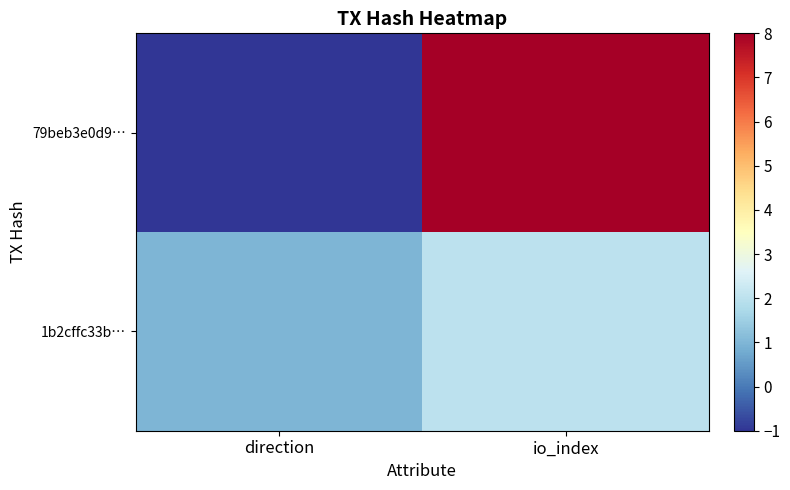

Reading left to right, what are all the values shown in this chart?

79beb3e0d9…: direction=-1	io_index=8
1b2cffc33b…: direction=1	io_index=2